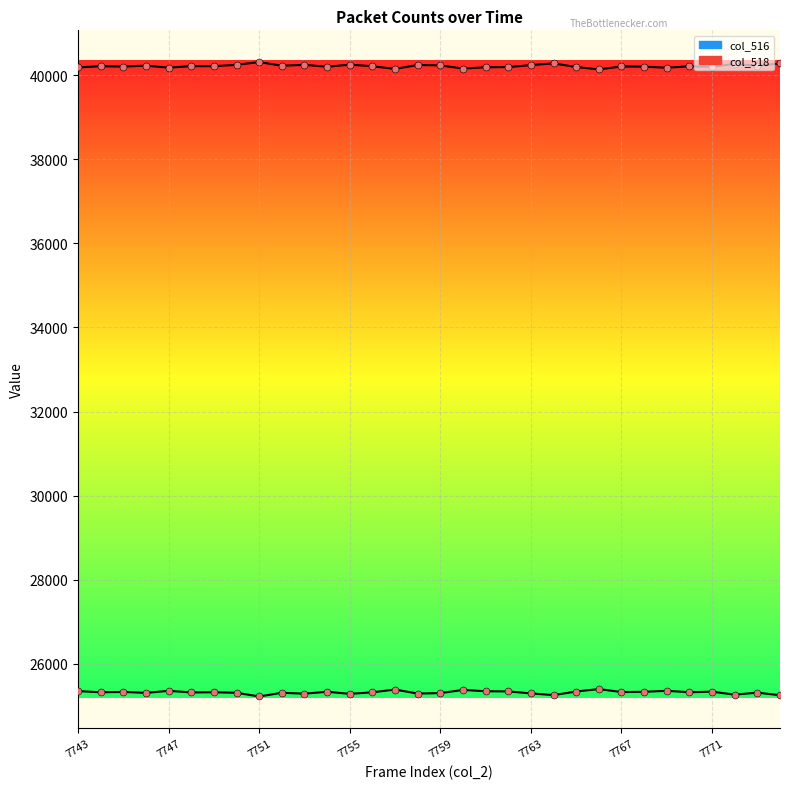

Is this an area chart (filled region under the line)?

No